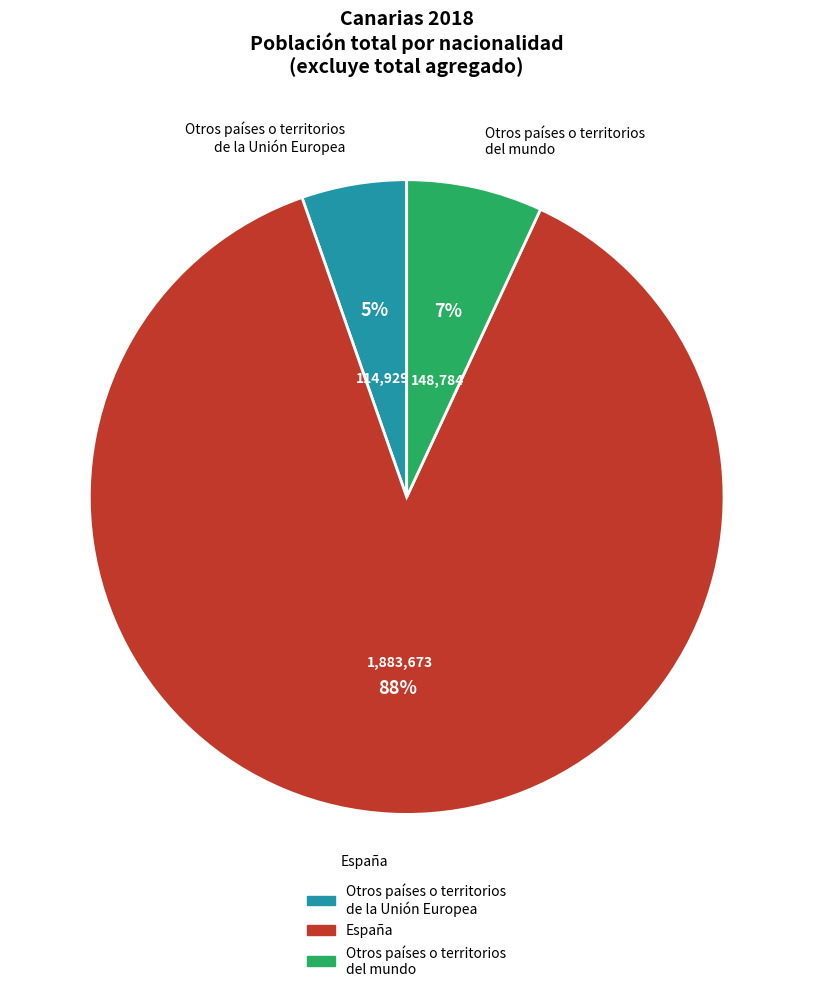

To the nearest percent, what is the average slice percentage?

33%